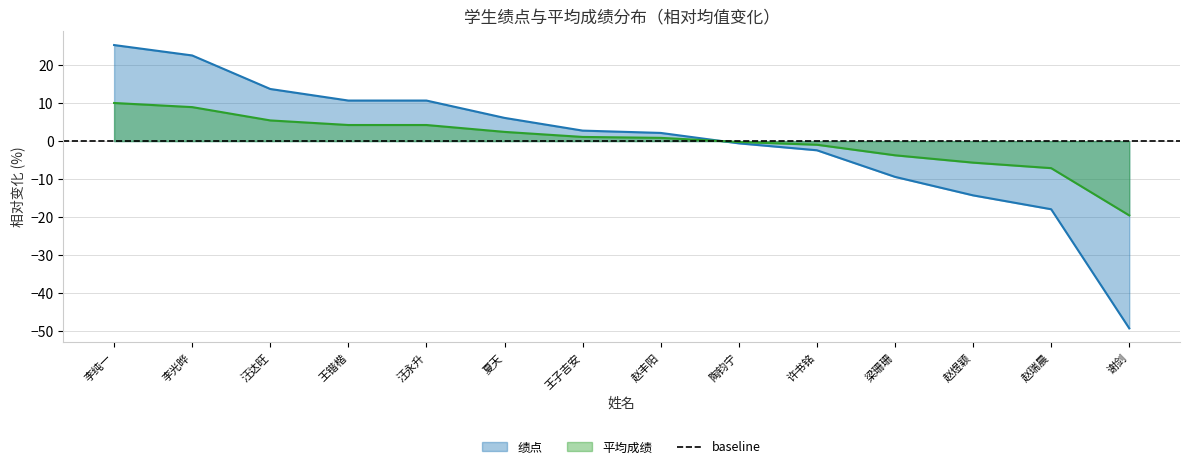

True or false: 平均成绩 has more than 2 points higher than both neighbors.

False